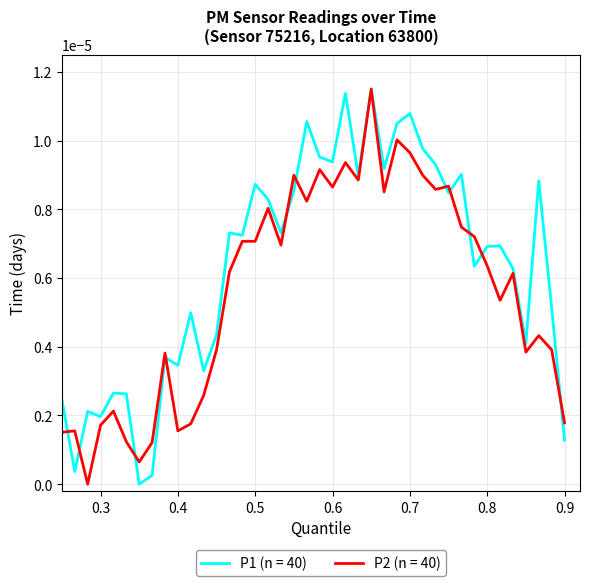

Which series has the largest total across all categories?

P1 (n = 40)